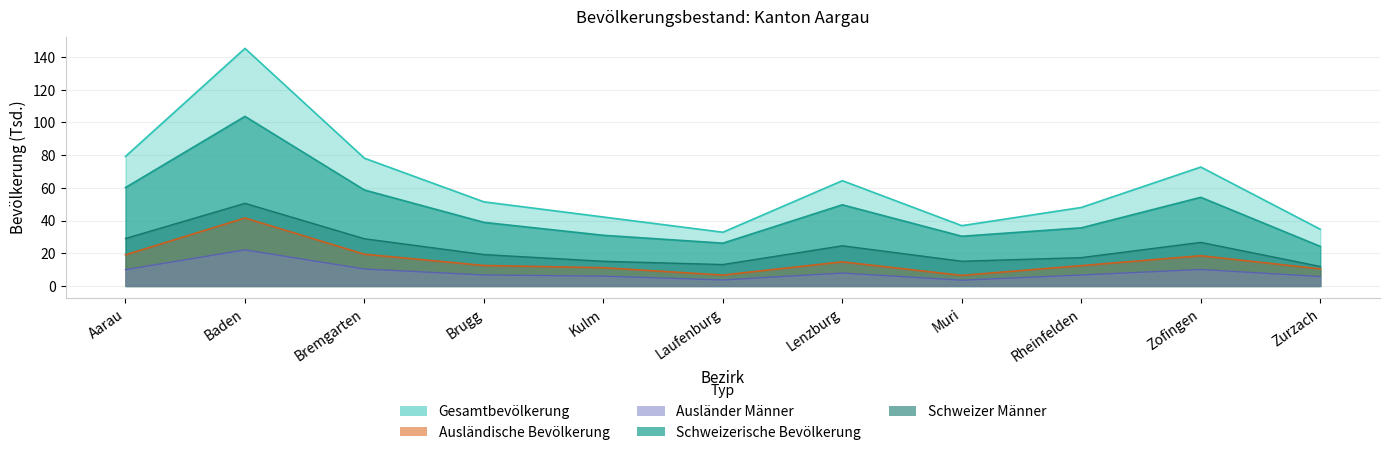

At which category does Schweizer Männer reach its first local valley?

Laufenburg